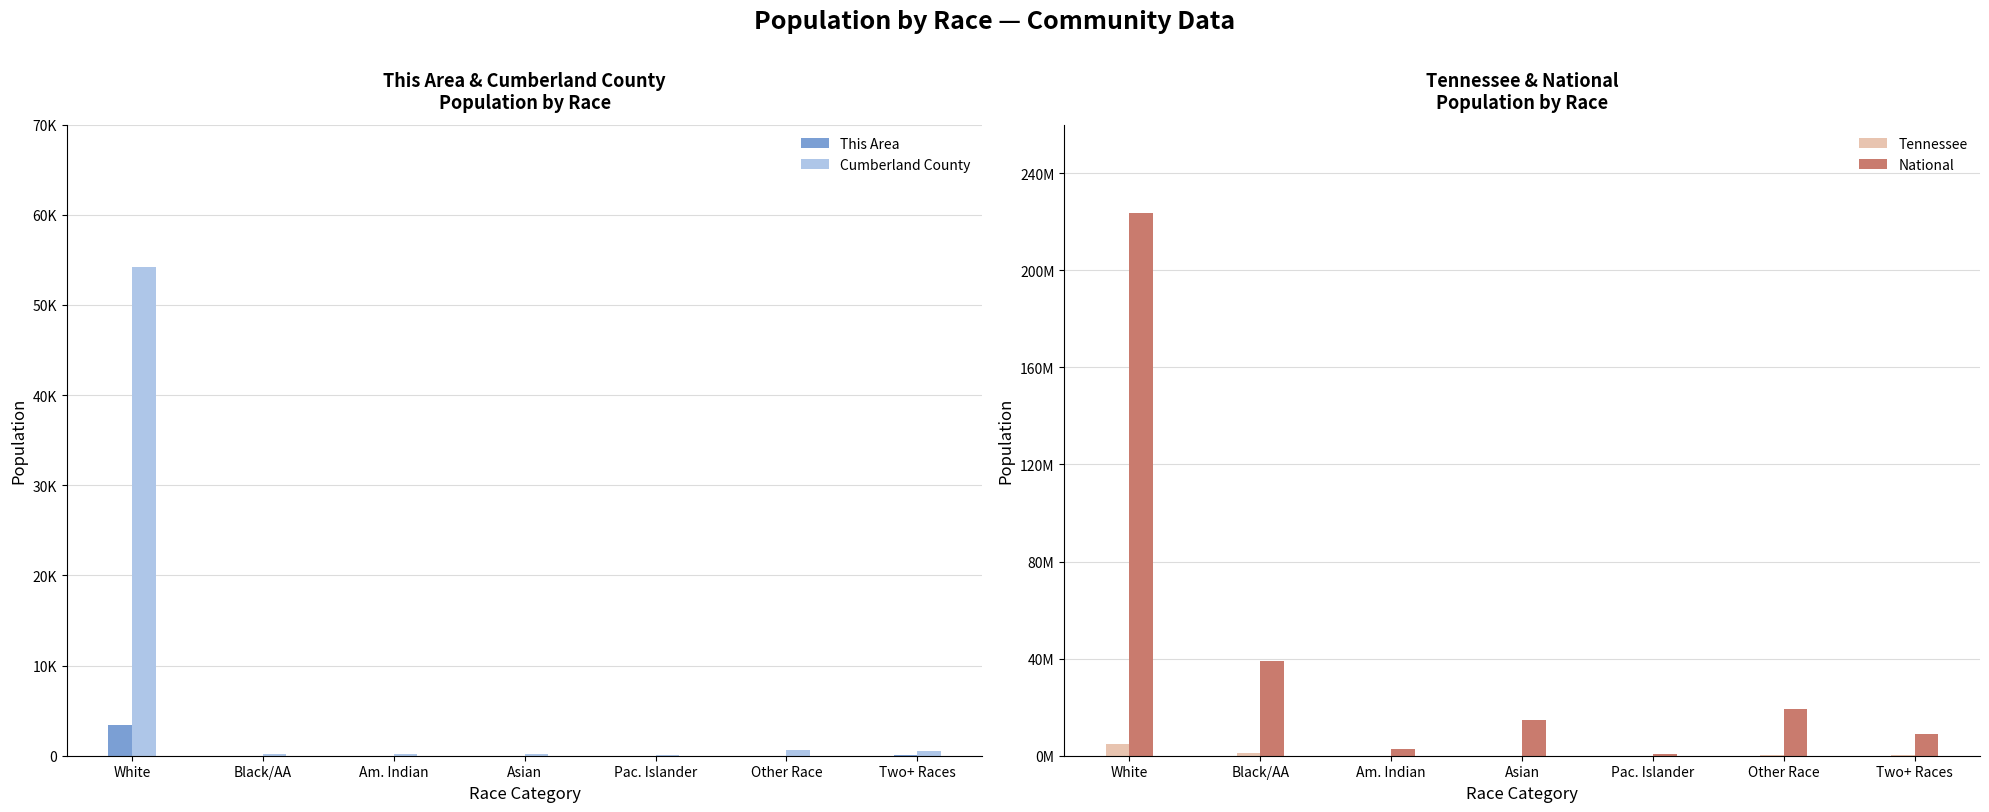

What is the value of the This Area bar at the 2nd from the left?

6